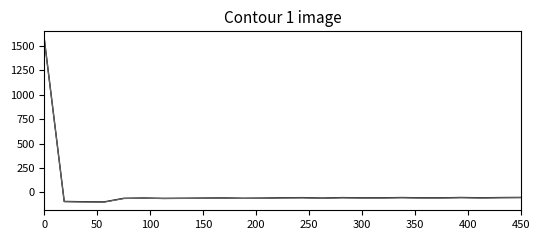

What is the greatest value displayed?

1564.0